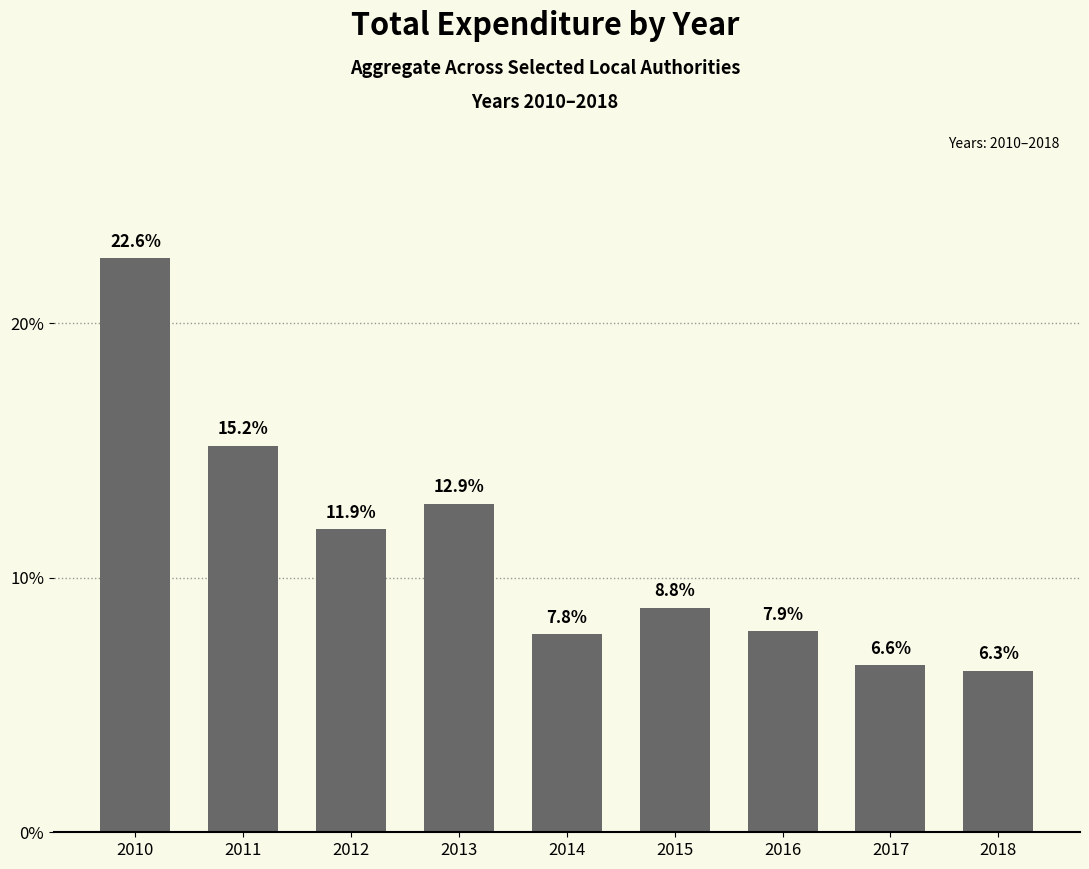

Is it true that the value at 2016 is 4.3?

False